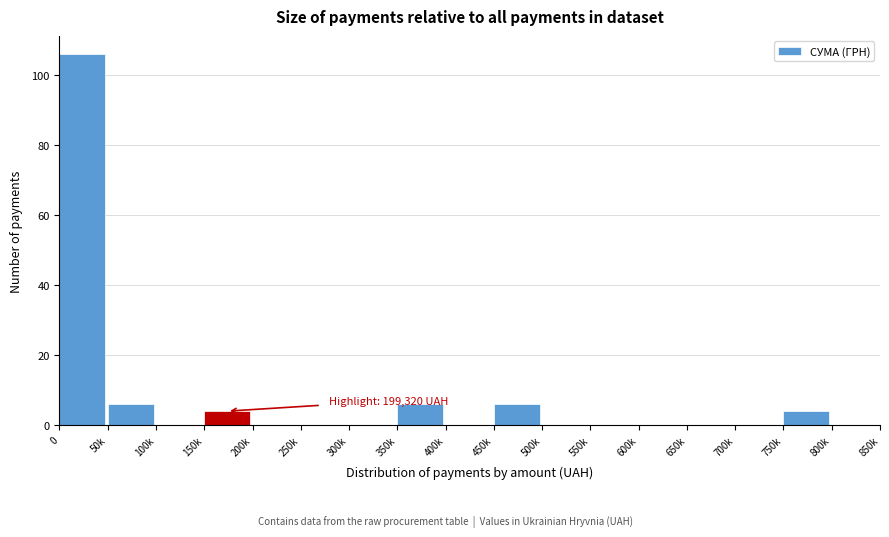

Reading left to right, transcribe all the data shown in this chart.

0=106	50k=6	100k=0	150k=4	200k=0	250k=0	300k=0	350k=6	400k=0	450k=6	500k=0	550k=0	600k=0	650k=0	700k=0	750k=4	800k=0